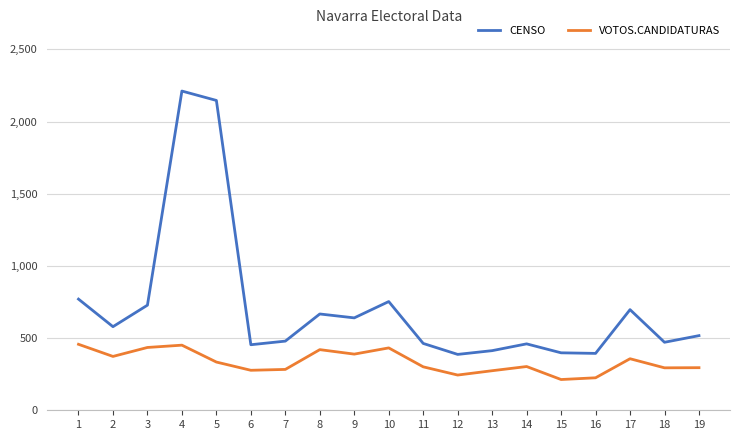

Rank the series by their average value, from lowest to highest.

VOTOS.CANDIDATURAS, CENSO